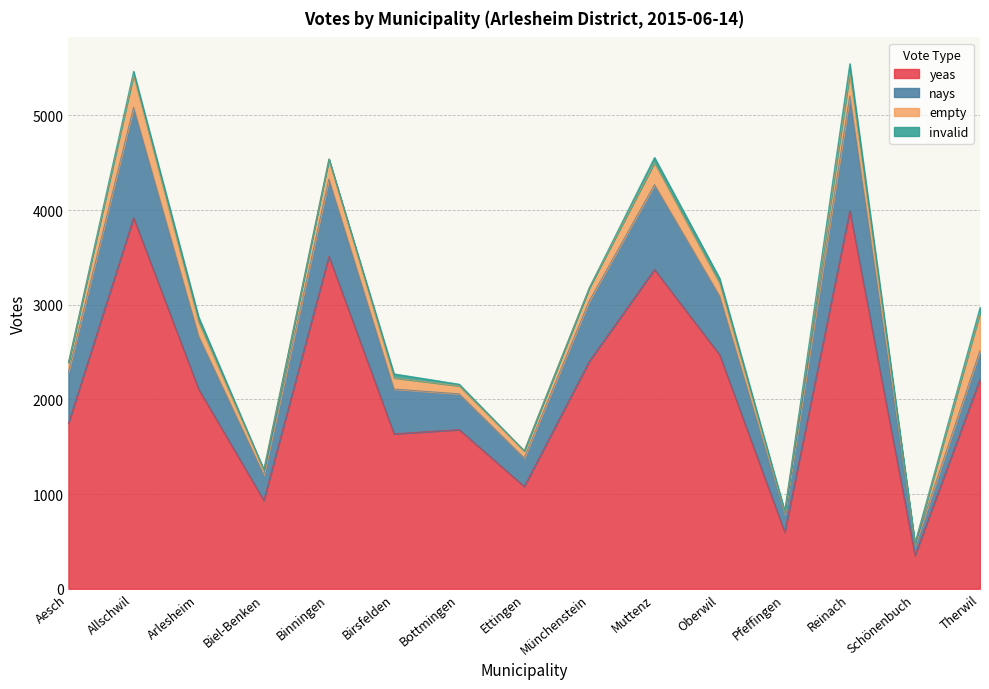

The yeas series shows 1681 at Bottmingen. True or false?

True